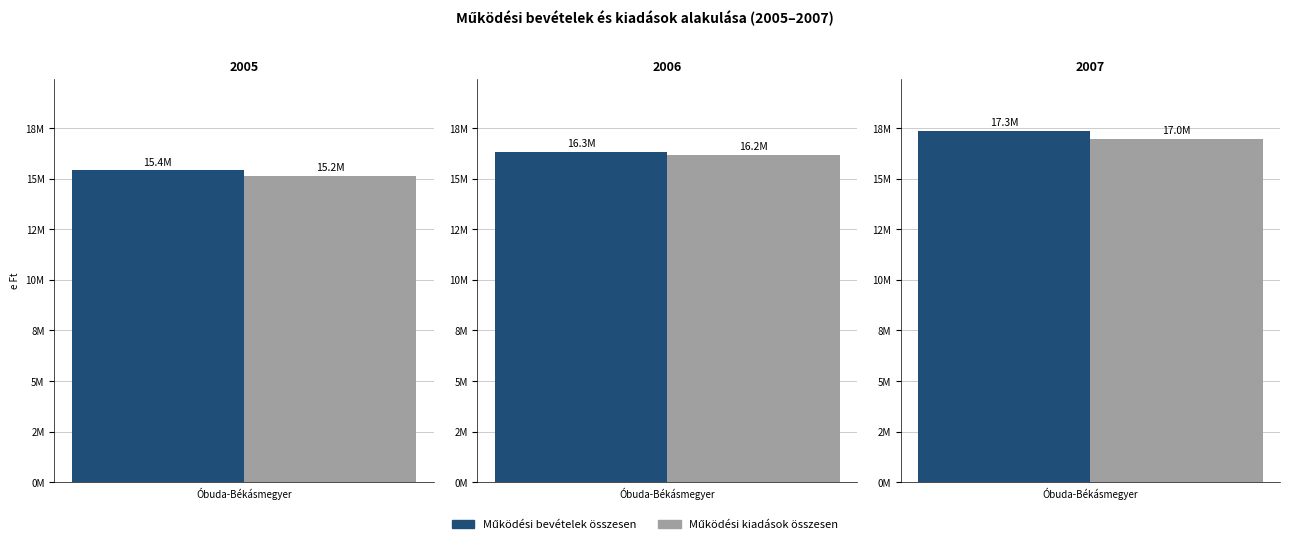

What is the sum of the Működési kiadások összesen values at 2007 and 2006?

33173306.4